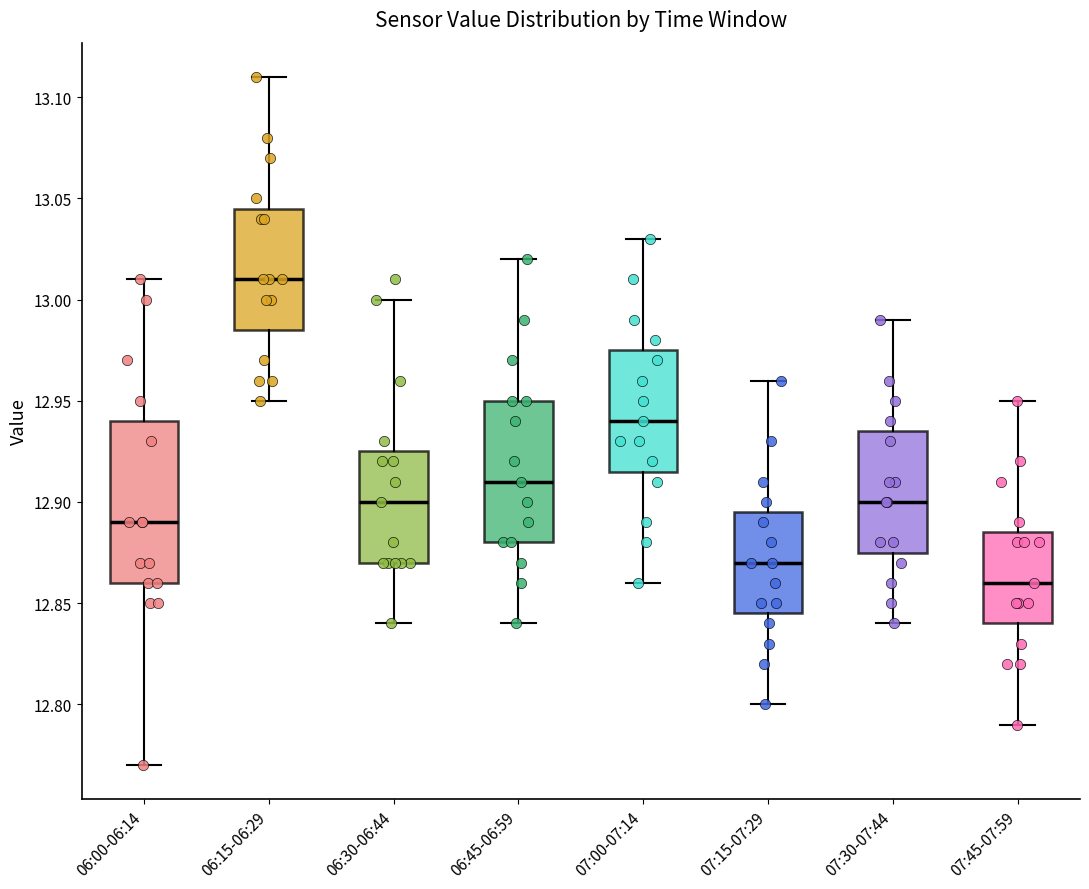

Reading left to right, transcribe this box plot: for each box, give where its median line is, the range the box spans, and where its two whiskers end, as read against the y-axis. The values are not printed on the chart, so give them approximately, as read against the axis.

06:00-06:14: median 12.890, box 12.860 to 12.940, whiskers 12.770 to 13.010
06:15-06:29: median 13.010, box 12.985 to 13.045, whiskers 12.950 to 13.110
06:30-06:44: median 12.900, box 12.870 to 12.925, whiskers 12.840 to 13.000
06:45-06:59: median 12.910, box 12.880 to 12.950, whiskers 12.840 to 13.020
07:00-07:14: median 12.940, box 12.915 to 12.975, whiskers 12.860 to 13.030
07:15-07:29: median 12.870, box 12.845 to 12.895, whiskers 12.800 to 12.960
07:30-07:44: median 12.900, box 12.875 to 12.935, whiskers 12.840 to 12.990
07:45-07:59: median 12.860, box 12.840 to 12.885, whiskers 12.790 to 12.950